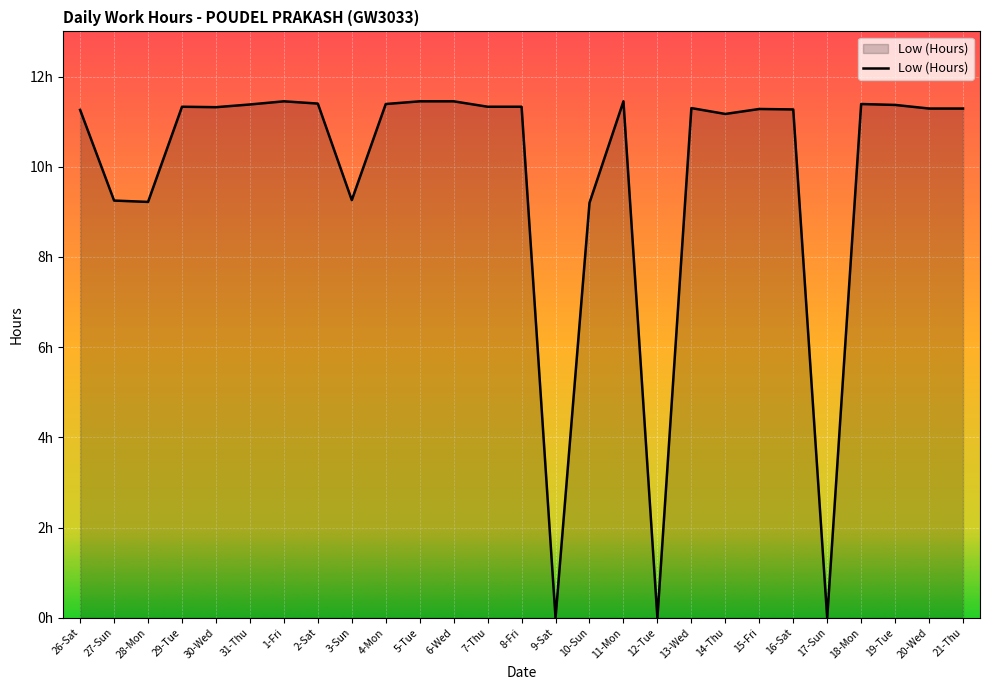

Which category has the lowest value across all series?

9-Sat